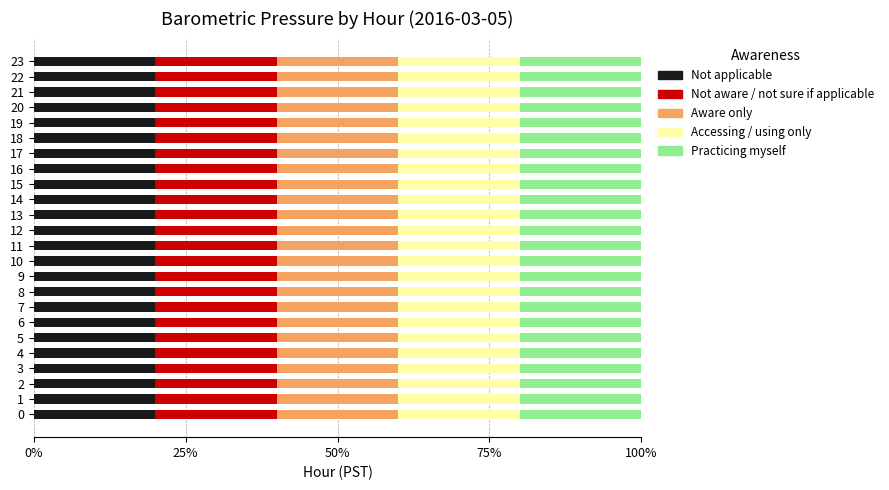

What is the sum of all Not applicable values?

480.0